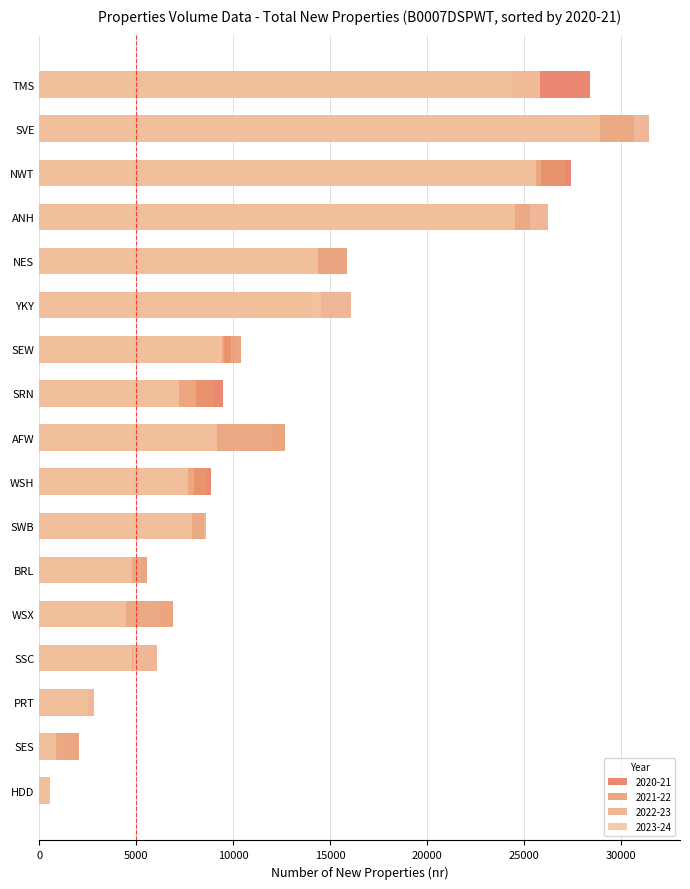

What is the spread (max minus min) of values at YKY?

5386